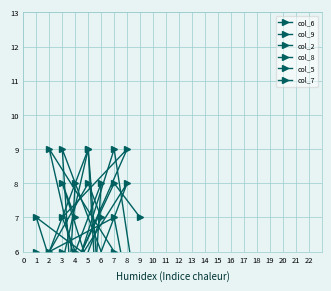

Where is col_2 nearest to the value 5?

2